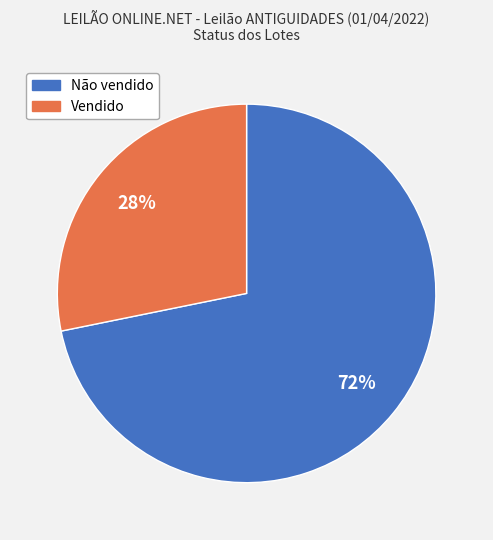

Count the number of slices in the pie.

2